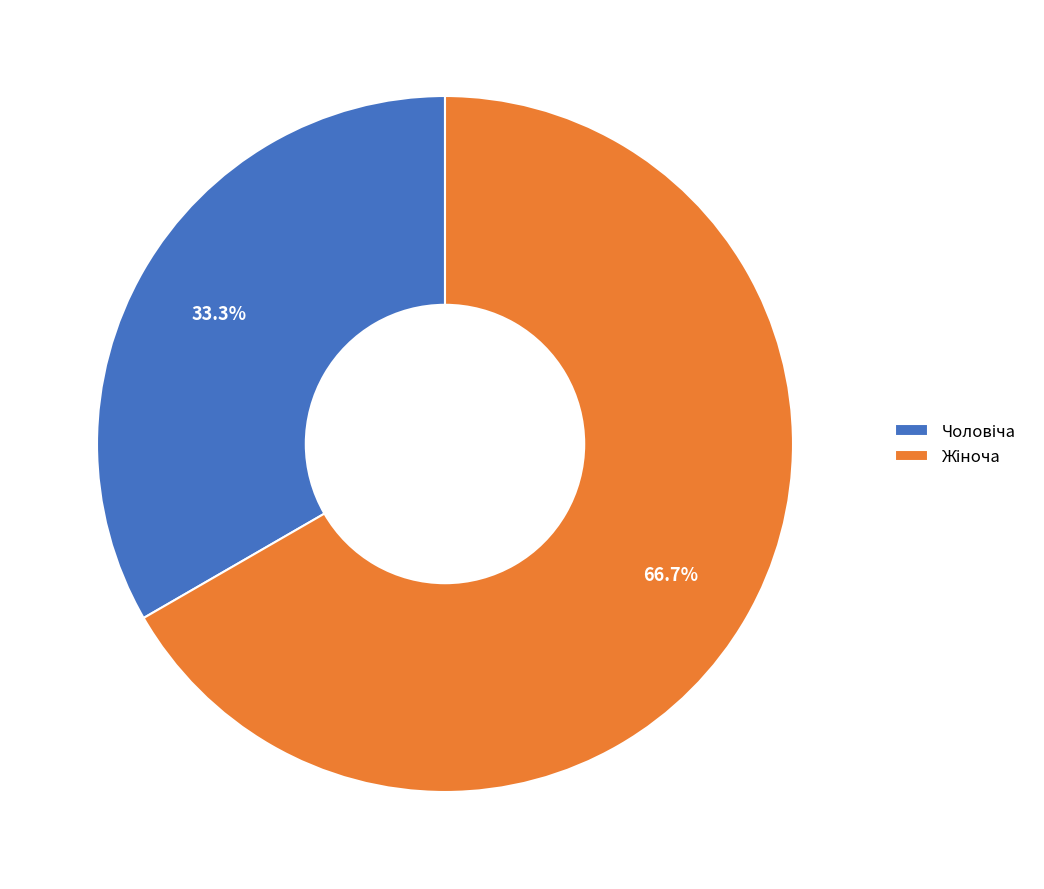

Does any single category account for the majority?

Yes